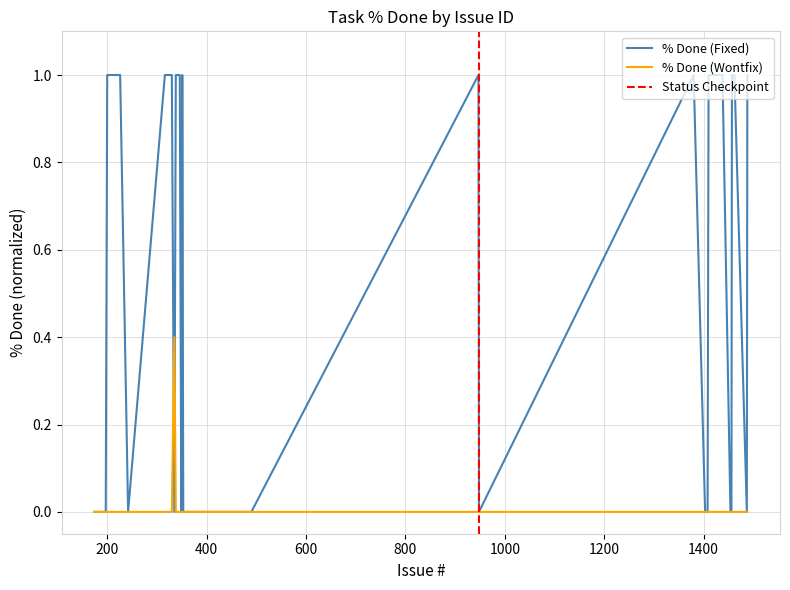

Rank the series by their average value, from lowest to highest.

% Done (Wontfix), % Done (Fixed)